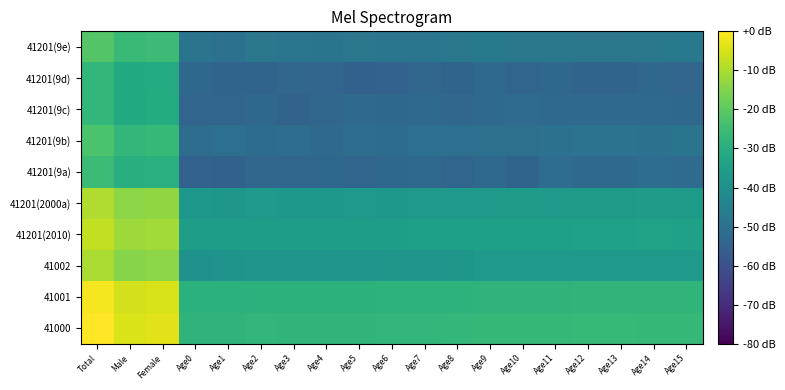

At how many categories does at least one series exceed -30?

19